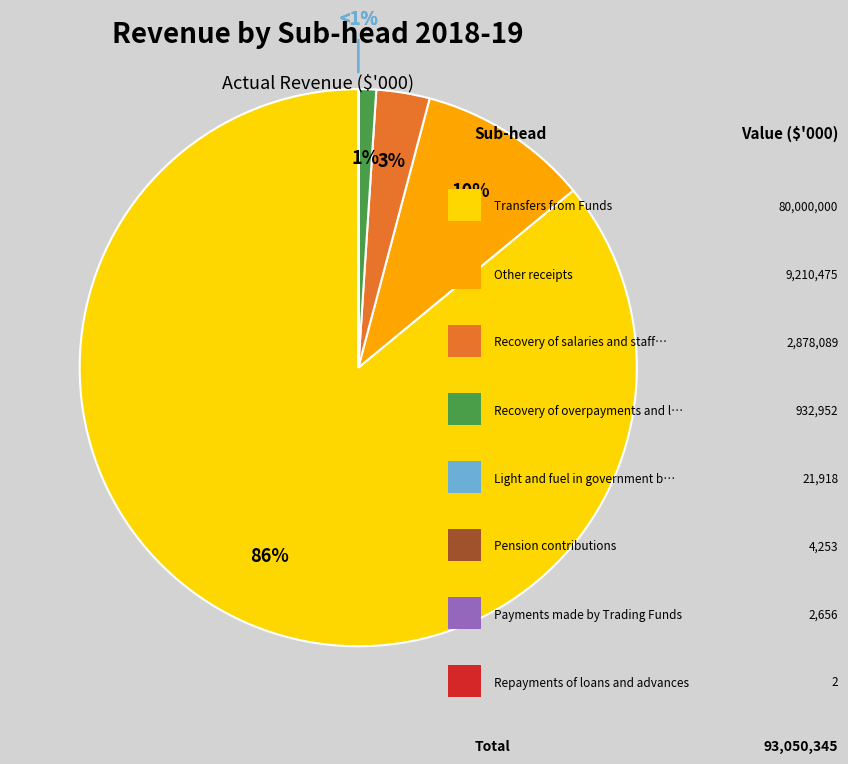

What percentage is the Recovery of salaries and staff on-costs slice, to the nearest percent?

3%